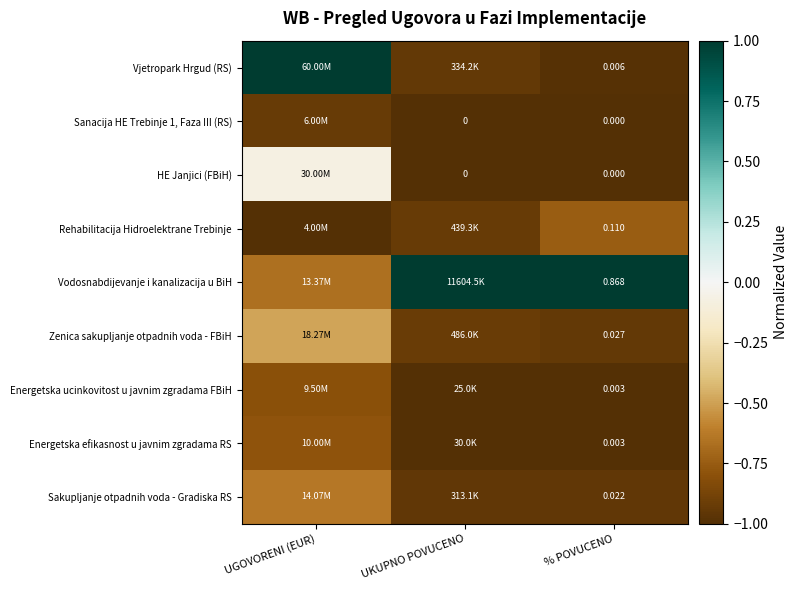

What is the sum of the Energetska ucinkovitost u javnim zgradama FBiH values at UGOVORENI (EUR) and UKUPNO POVUCENO?

-1.8